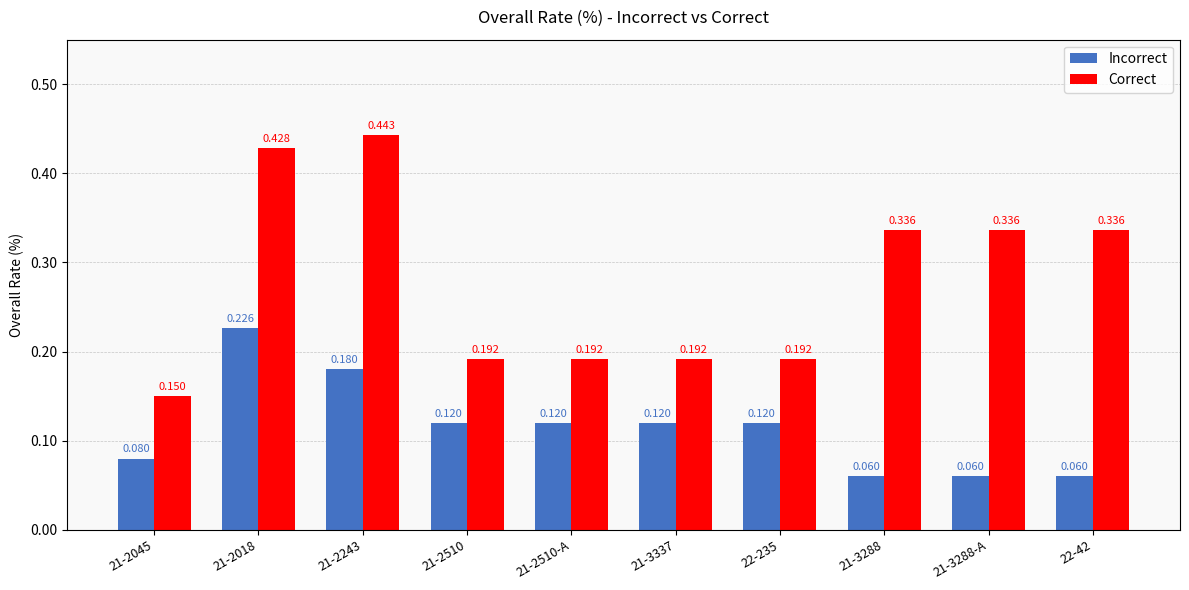

Which series has the largest total across all categories?

Correct